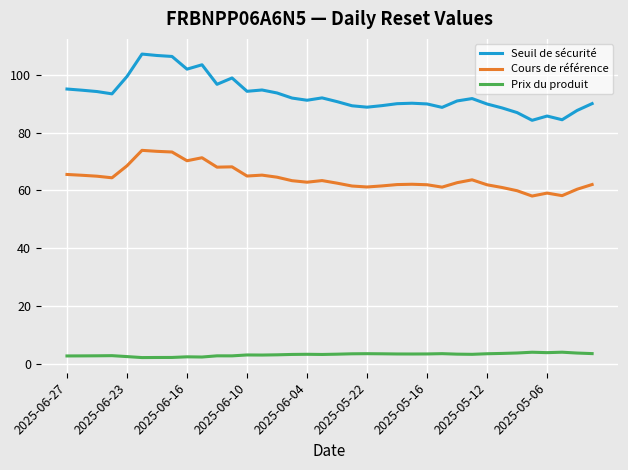

True or false: Prix du produit and Seuil de sécurité intersect in this chart.

False